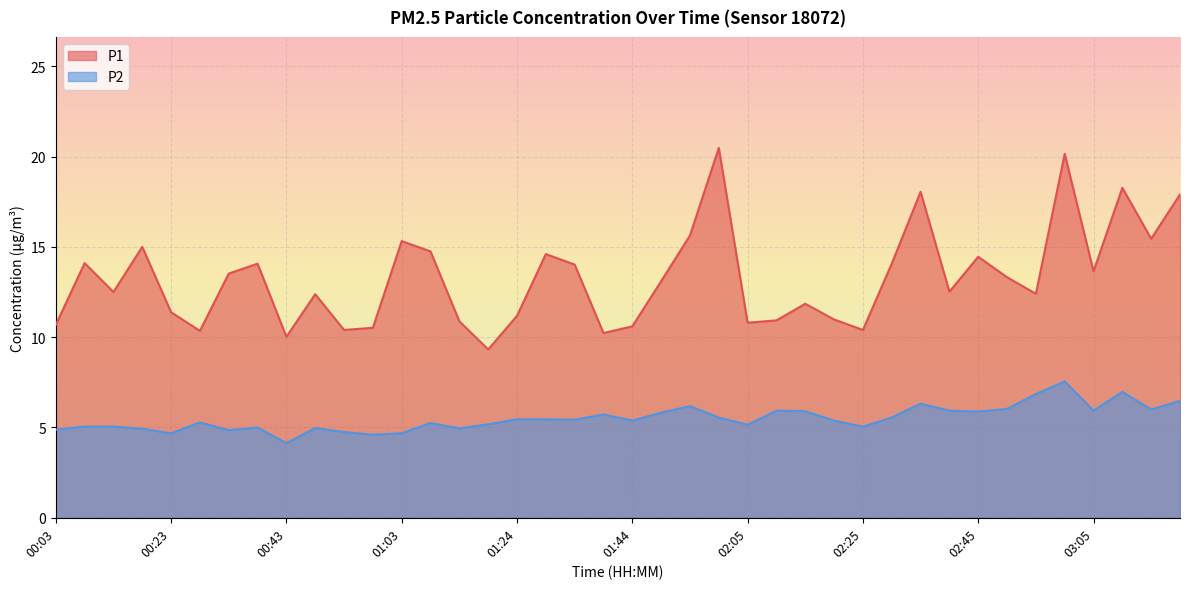

What is the lowest value of the P1 series?

9.3